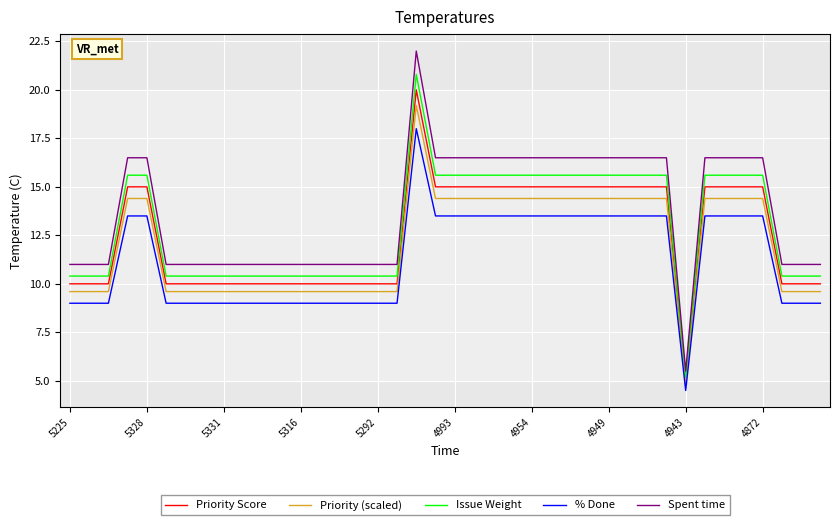

What is the minimum value shown in the chart?

4.5